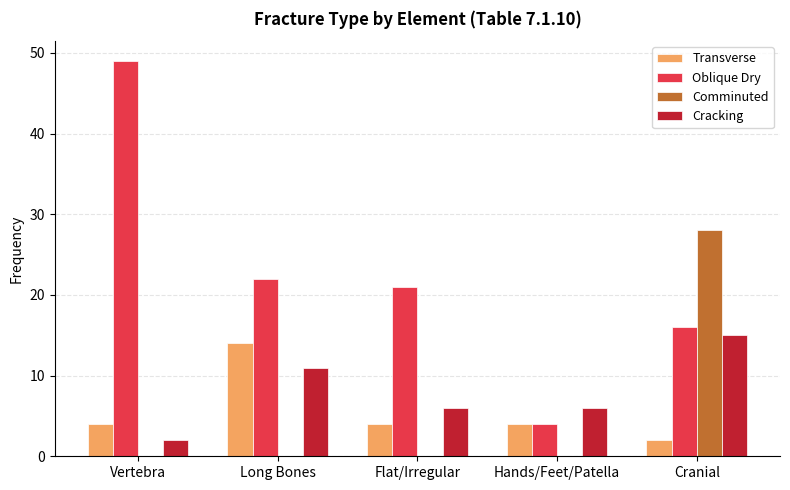

True or false: Transverse has a value of 4 at Flat/Irregular.

True